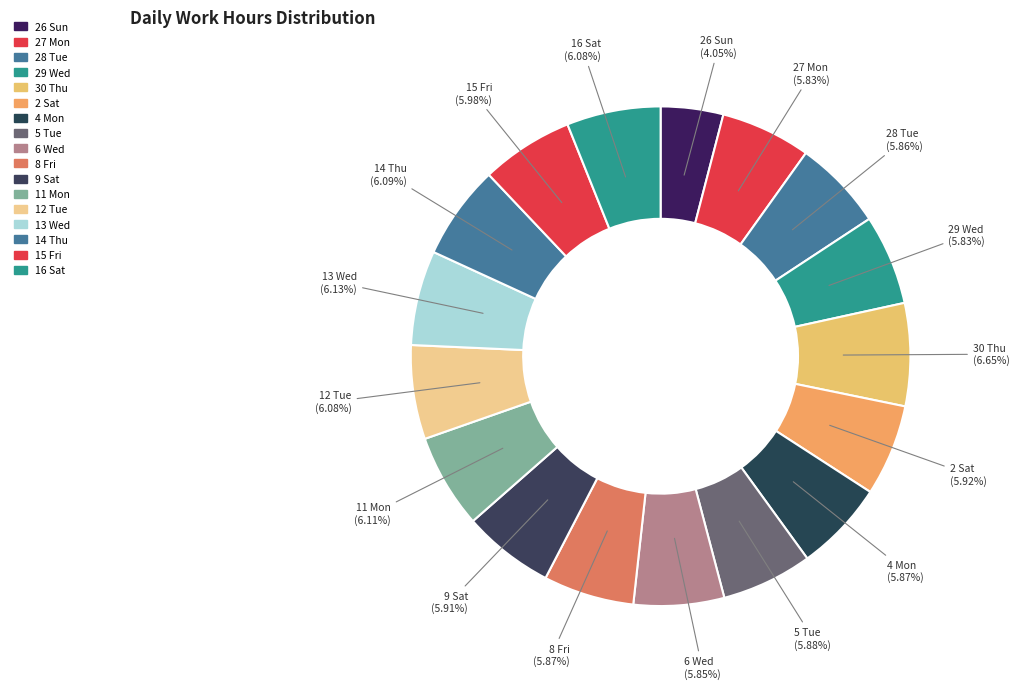

Rank the categories by value from highest to lowest.

30 Thu, 13 Wed, 11 Mon, 14 Thu, 12 Tue, 16 Sat, 15 Fri, 2 Sat, 9 Sat, 5 Tue, 8 Fri, 4 Mon, 28 Tue, 6 Wed, 27 Mon, 29 Wed, 26 Sun